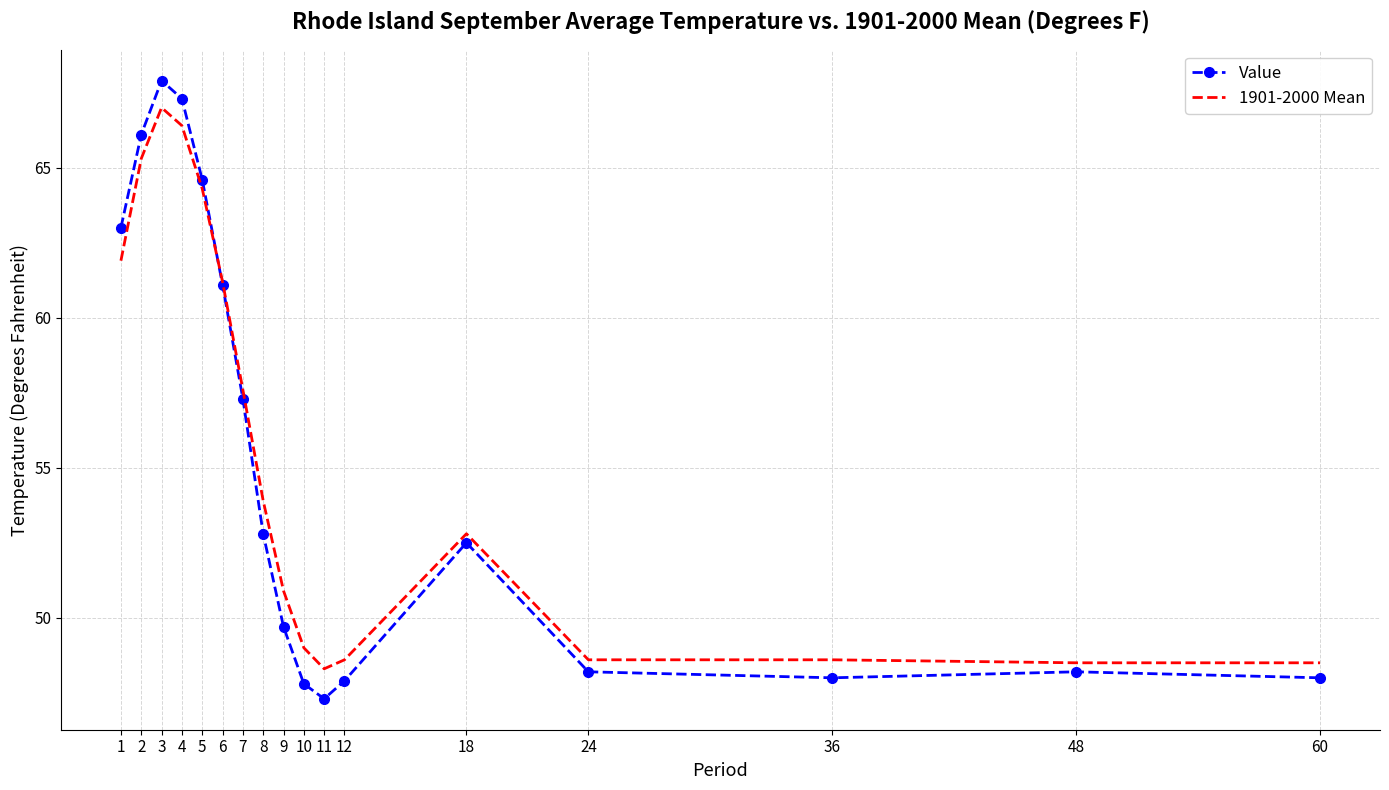

What is the difference between the highest and lowest values at 1?

1.1